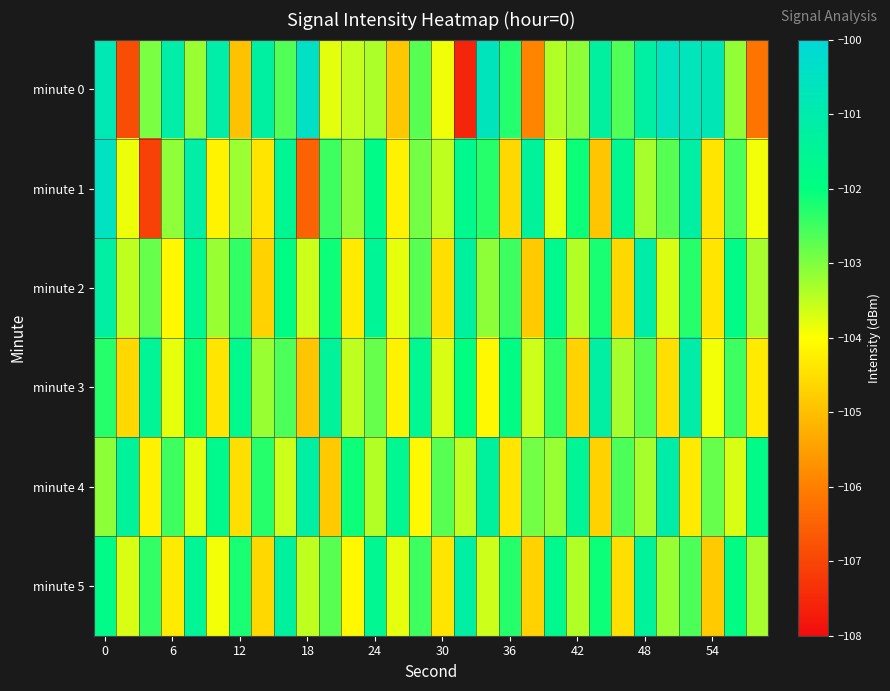

Reading right to left, what are all the values shown in this chart?

minute 0: -106.2	-103.1	-100.8	-100.7	-100.6	-101.2	-102.6	-101.3	-103.1	-103.4	-105.9	-102.3	-100.6	-107.6	-103.9	-102.7	-104.9	-103.4	-103.5	-103.8	-100.4	-102.7	-101.2	-104.9	-101.1	-103.2	-101.1	-103.0	-106.9	-100.8
minute 1: -103.9	-102.6	-104.4	-101.2	-102.7	-103.3	-101.6	-104.9	-102.1	-103.8	-101.4	-104.6	-102.3	-101.7	-103.5	-102.9	-104.2	-101.8	-103.1	-102.5	-106.5	-101.6	-104.4	-103.2	-104.2	-101.1	-103.1	-107.1	-103.9	-100.5
minute 2: -103.3	-101.8	-104.4	-102.3	-103.7	-101.1	-104.6	-102.2	-103.4	-101.7	-104.8	-102.5	-103.1	-101.3	-104.5	-102.7	-103.8	-101.5	-104.3	-102.1	-103.6	-101.9	-104.7	-102.4	-103.2	-101.6	-104.1	-102.8	-103.5	-101.2
minute 3: -104.3	-102.5	-103.9	-101.1	-104.5	-102.7	-103.3	-101.2	-104.7	-102.4	-103.6	-101.9	-104.1	-102.0	-103.7	-101.6	-104.2	-102.8	-103.5	-101.4	-104.9	-102.6	-103.2	-101.7	-104.4	-102.1	-103.8	-101.5	-104.6	-102.3
minute 4: -101.8	-103.7	-102.8	-104.3	-101.1	-103.3	-102.6	-104.7	-101.5	-103.2	-102.9	-104.4	-101.3	-103.5	-102.7	-104.1	-101.6	-103.4	-102.1	-104.8	-101.2	-103.6	-102.3	-104.5	-101.7	-103.8	-102.5	-104.2	-101.4	-103.1
minute 5: -103.3	-101.9	-104.8	-102.6	-103.2	-101.4	-104.5	-102.1	-103.4	-101.7	-104.7	-102.3	-103.6	-101.2	-104.4	-102.5	-103.8	-101.6	-104.1	-102.7	-103.5	-101.3	-104.6	-102.2	-103.9	-101.5	-104.3	-102.4	-103.7	-101.8